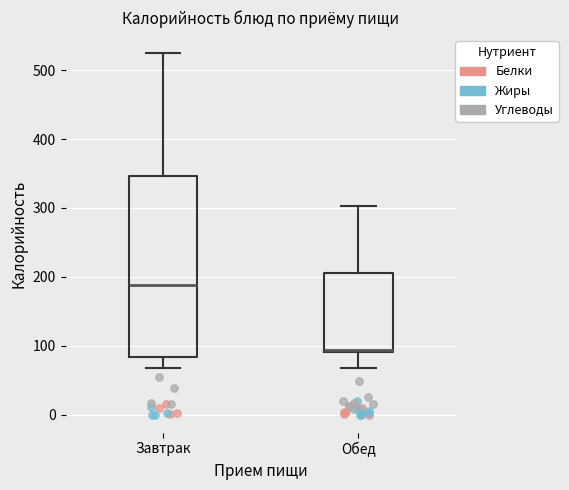

Where does the upper whisker of the box for Обед end on the y-axis? The values are not printed on the chart, so give them approximately, as read against the axis.

300